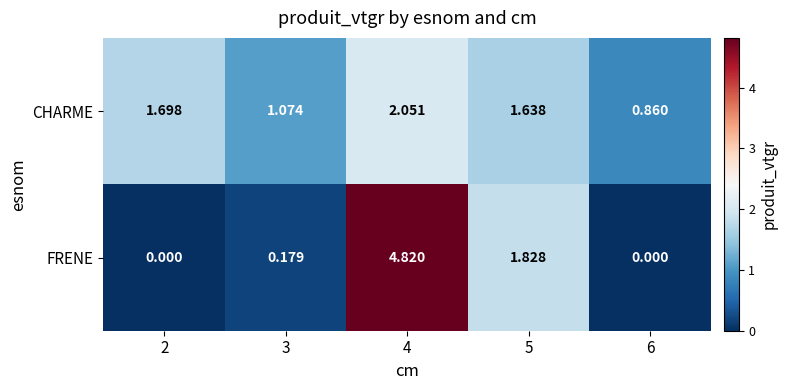

Between 2 and 5, which series saw the biggest shift?

FRENE